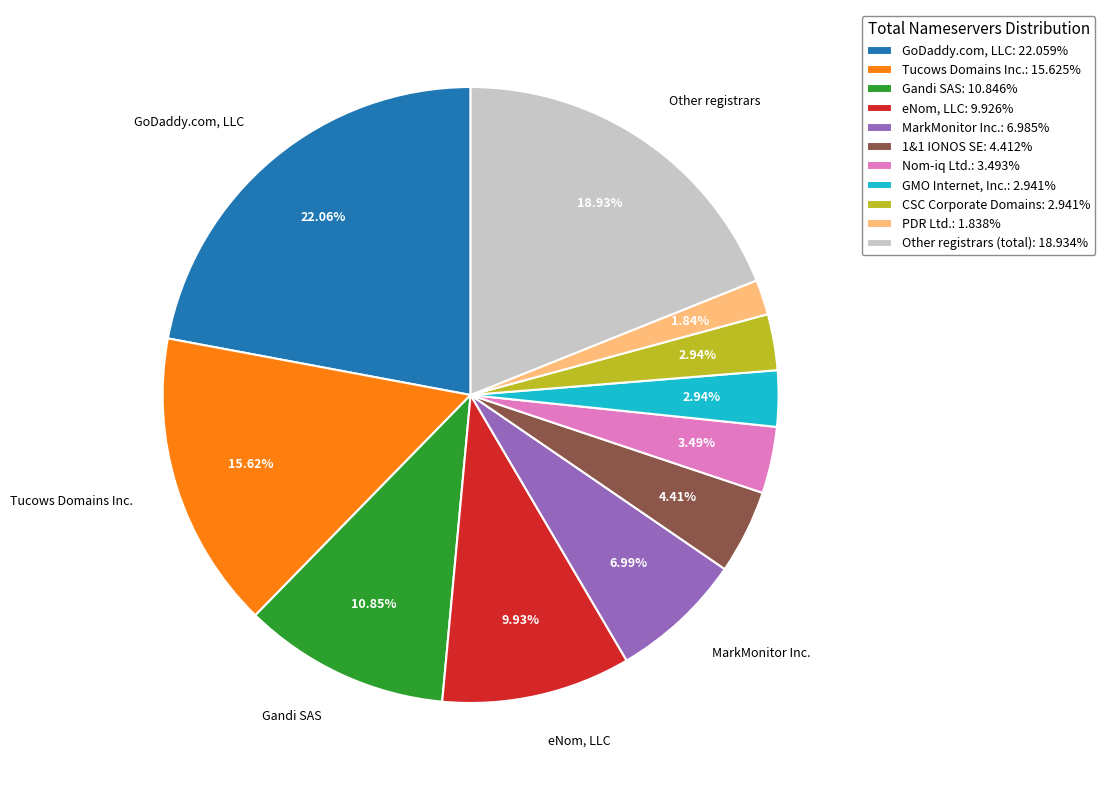

How many slices are in this pie chart?

11